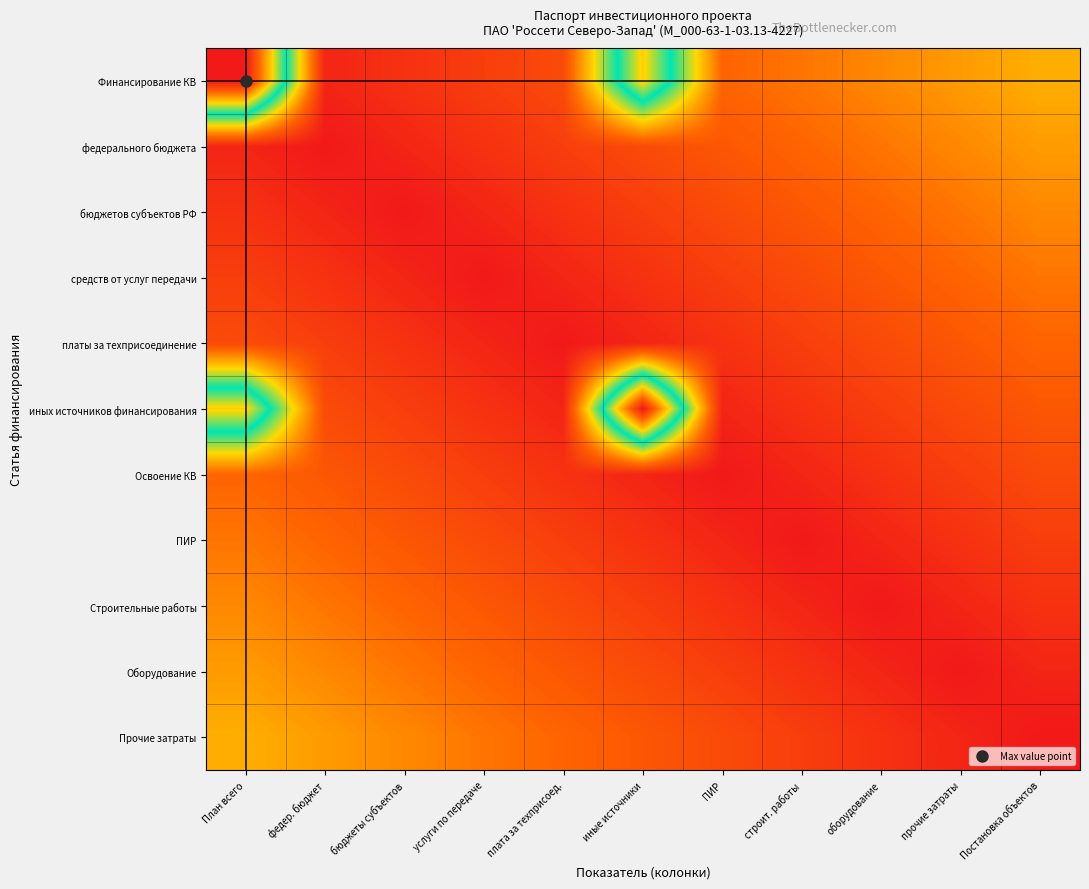

At which category is the sum across all series the highest?

План всего